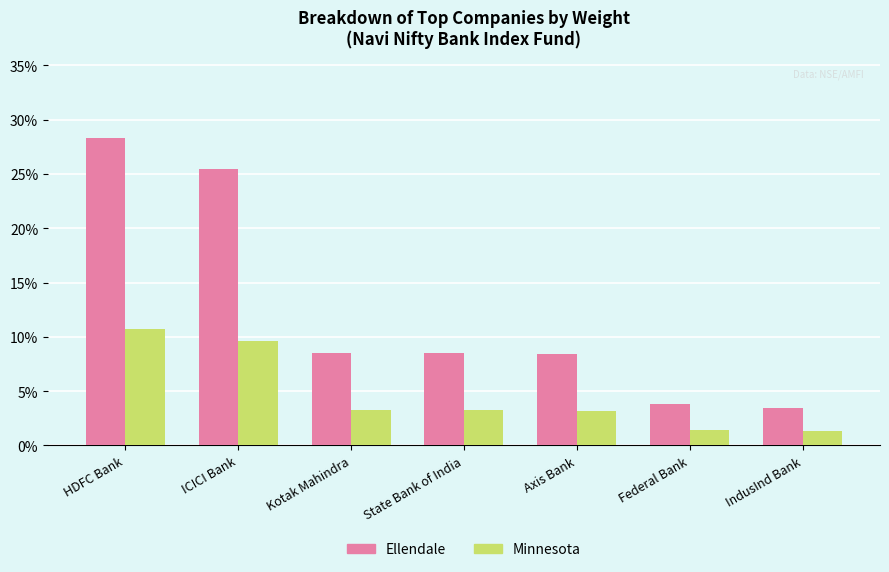

At IndusInd Bank, list the series in order from smallest to largest.

Minnesota, Ellendale